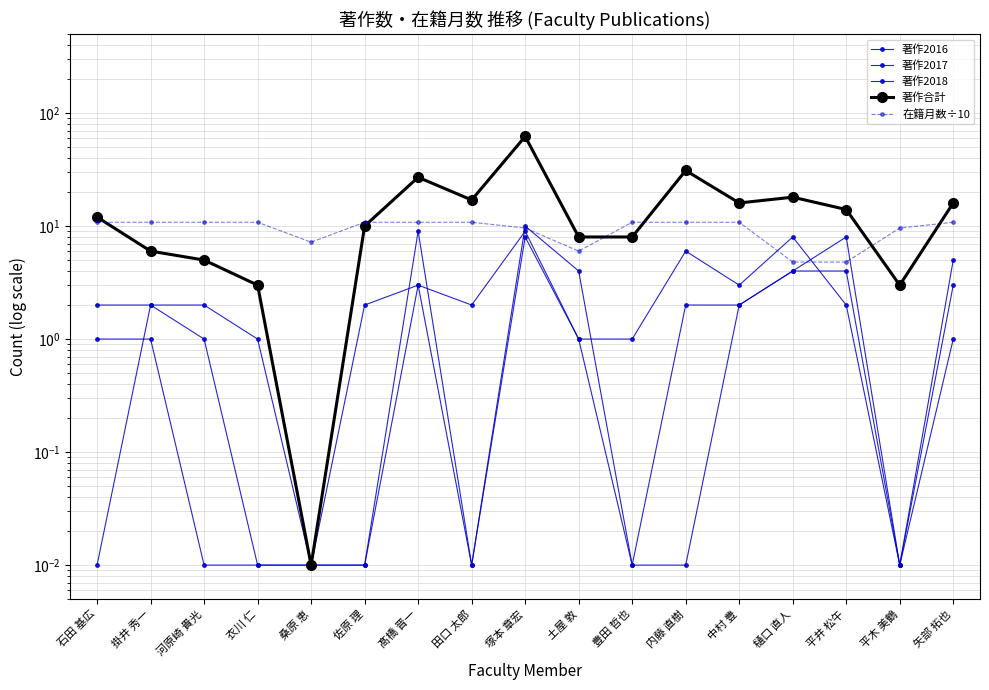

Reading left to right, what are all the values shown in this chart?

著作2016: 1.0	1.0	0.0	0.0	0.0	0.0	9.0	0.0	10.0	4.0	0.0	2.0	2.0	4.0	8.0	0.0	5.0
著作2017: 0.0	2.0	1.0	0.0	0.0	2.0	3.0	2.0	9.0	1.0	0.0	0.0	2.0	4.0	4.0	0.0	1.0
著作2018: 2.0	2.0	2.0	1.0	0.0	0.0	3.0	0.0	8.0	1.0	1.0	6.0	3.0	8.0	2.0	0.0	3.0
著作合計: 12.0	6.0	5.0	3.0	0.0	10.0	27.0	17.0	62.0	8.0	8.0	31.0	16.0	18.0	14.0	3.0	16.0
在籍月数÷10: 10.8	10.8	10.8	10.8	7.2	10.8	10.8	10.8	9.6	6.0	10.8	10.8	10.8	4.8	4.8	9.6	10.8